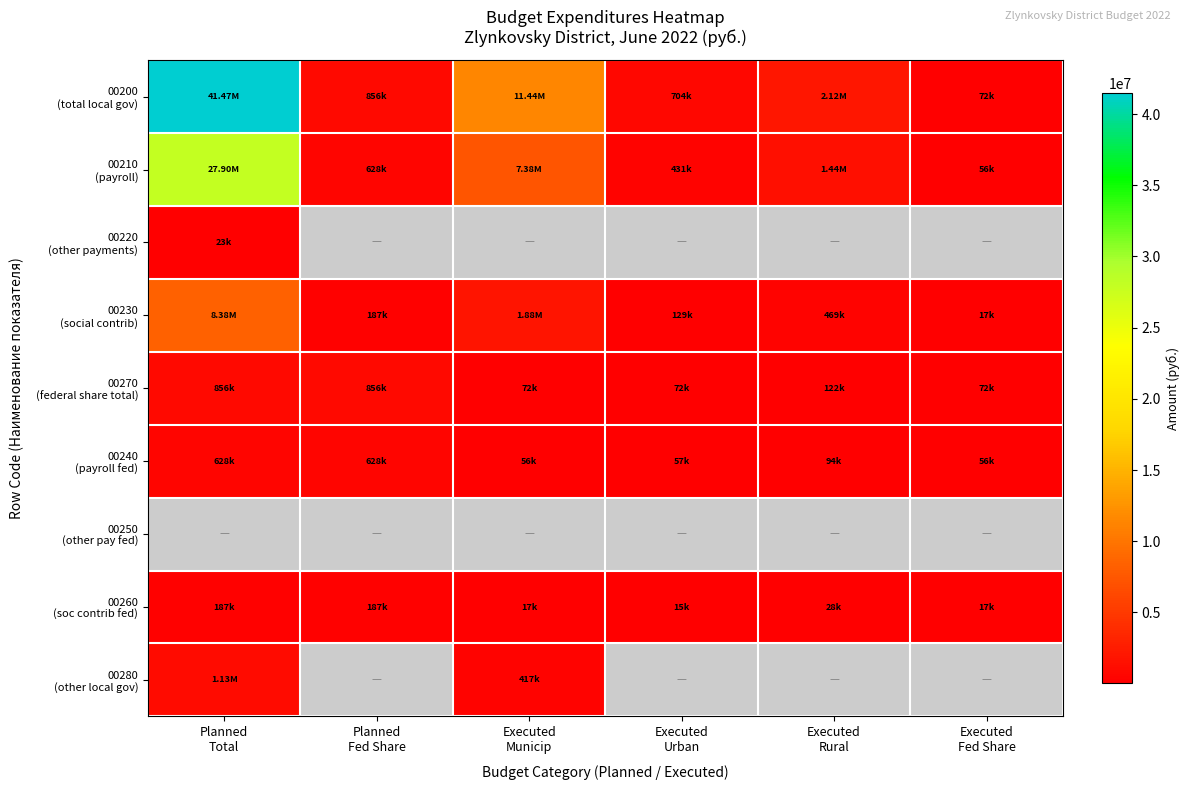

What is the greatest value displayed?

41465642.0